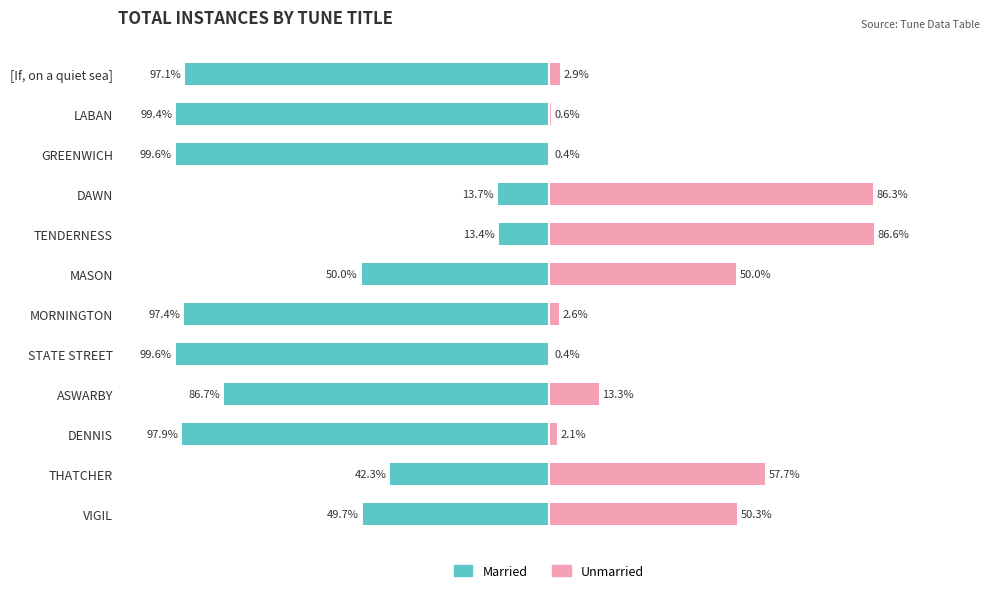

How many values in the Unmarried series are below 13?

6